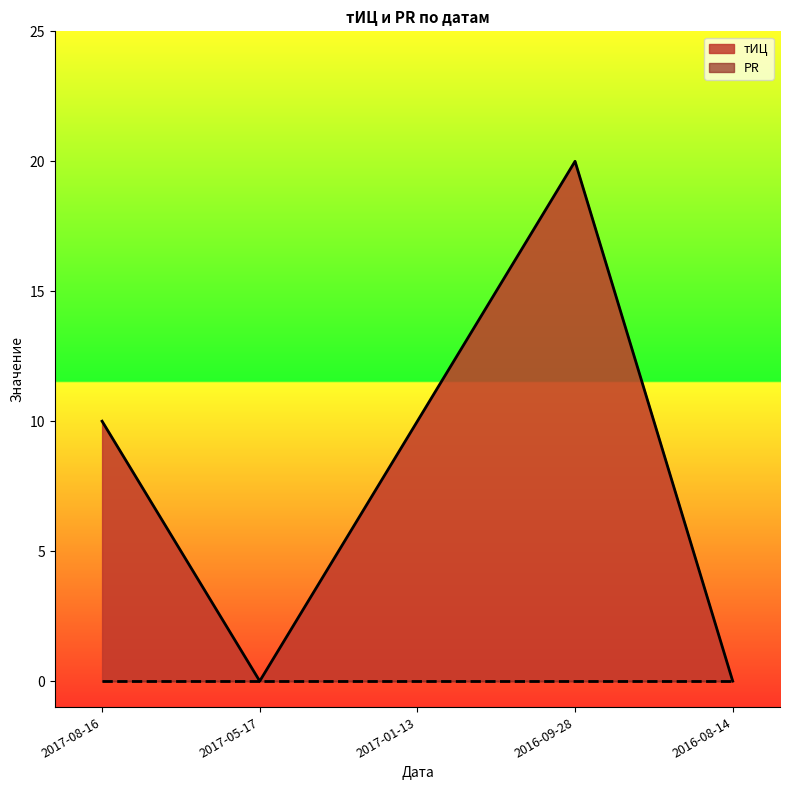

What is the label of the 3rd point from the right?

2017-01-13